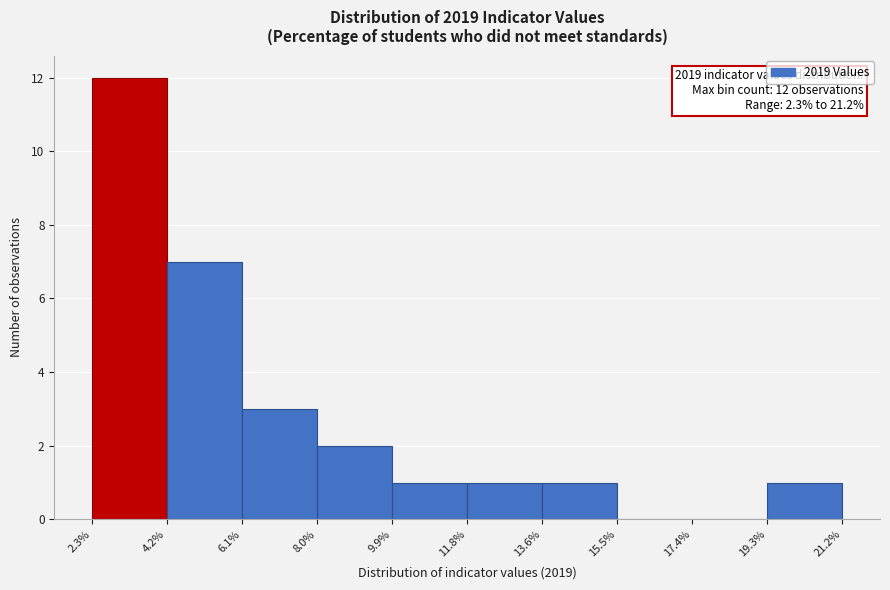

Which range on the x-axis has the tallest bar?

2.3% to 4.2%